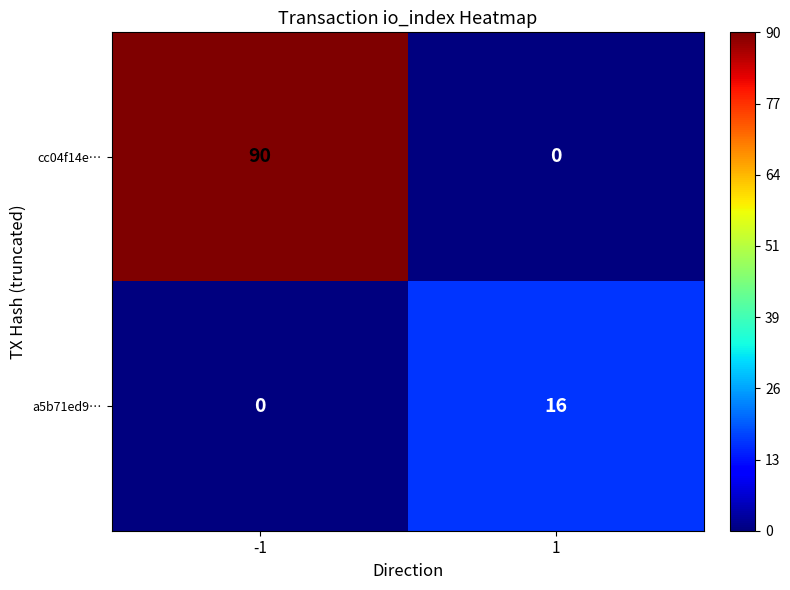

How many positive values does the a5b71ed9… series have?

1